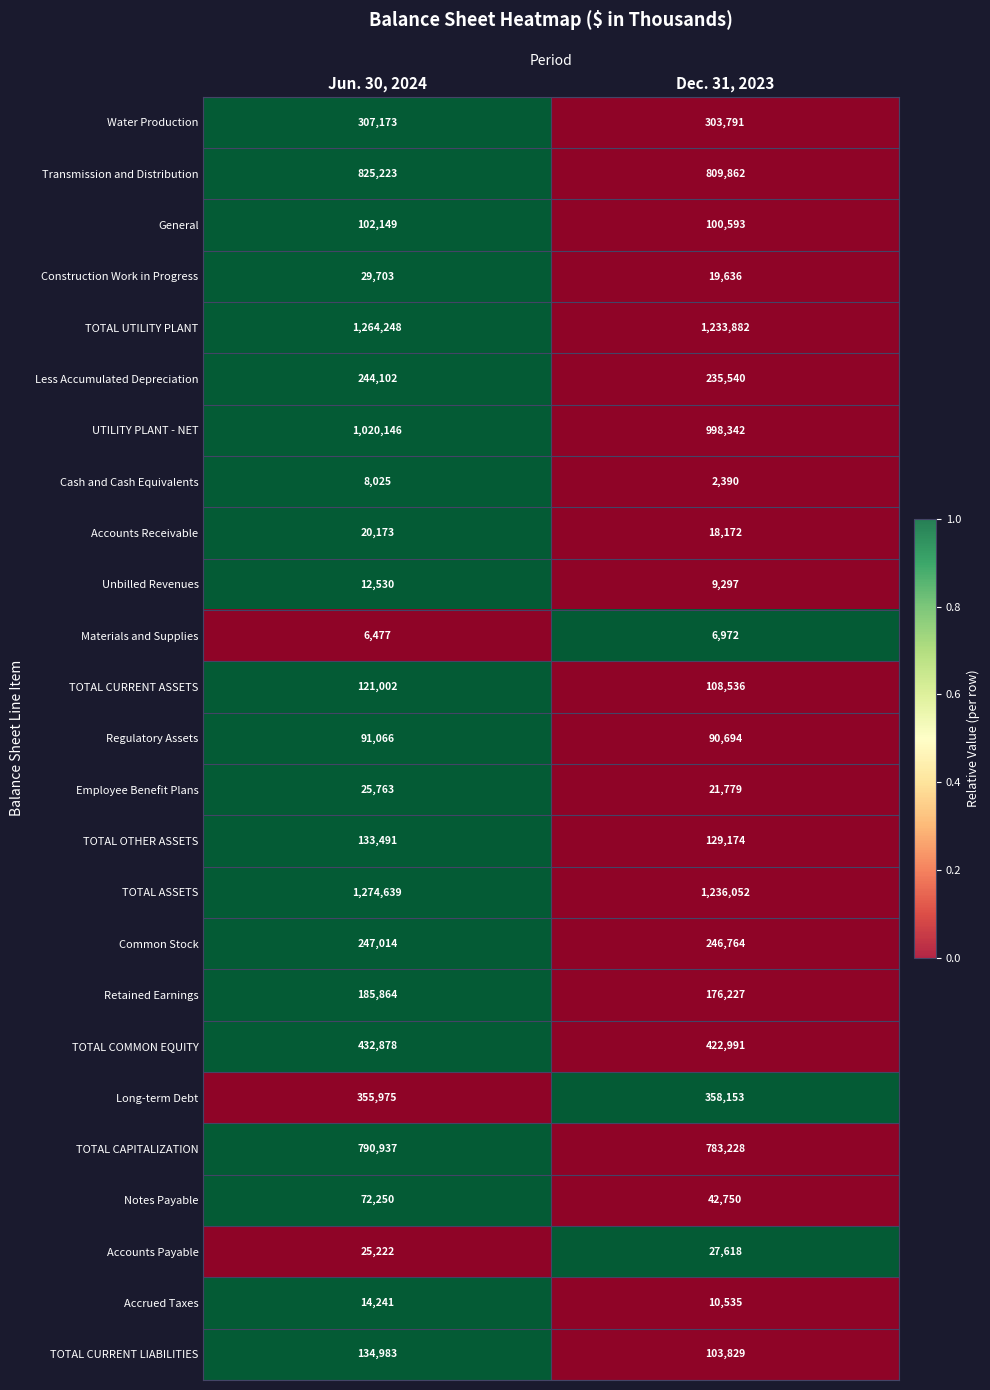

At which category does the chart reach its peak across all series?

Jun. 30, 2024